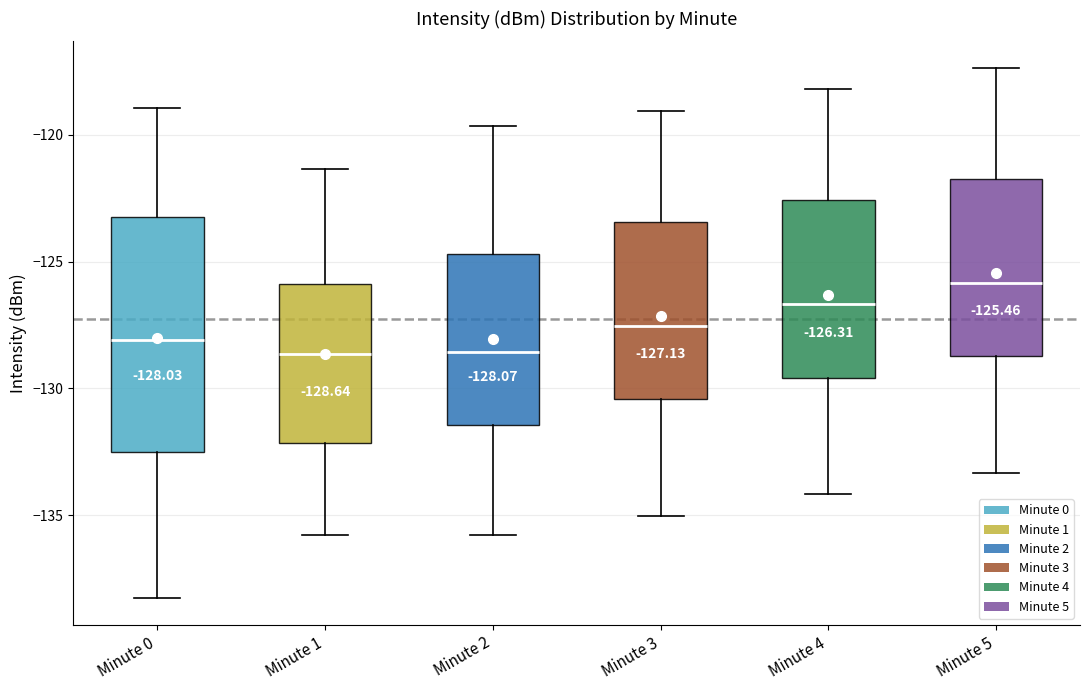

Which box has the highest median line?

Minute 5